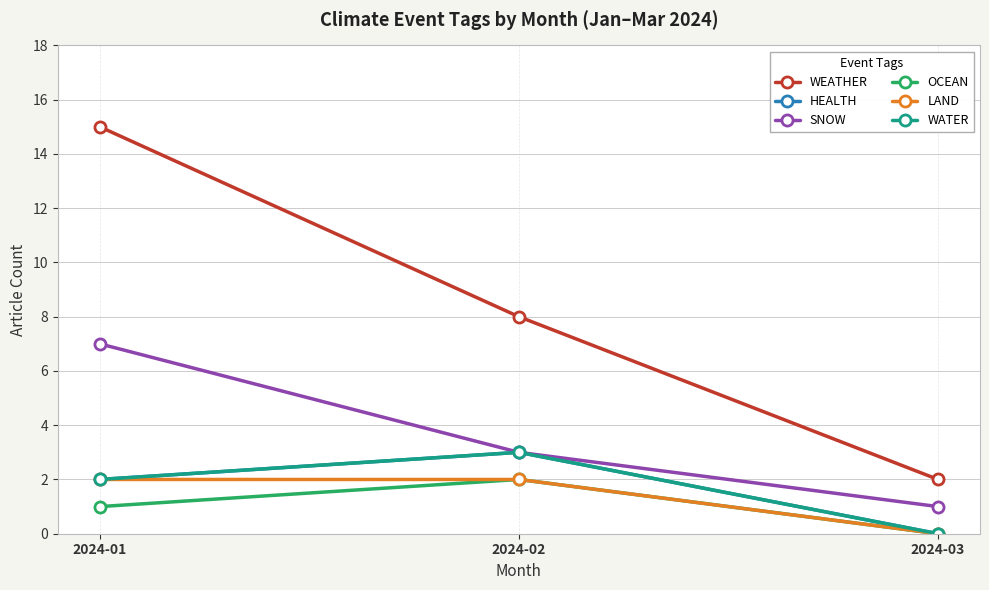

Does the chart have visible grid lines?

Yes